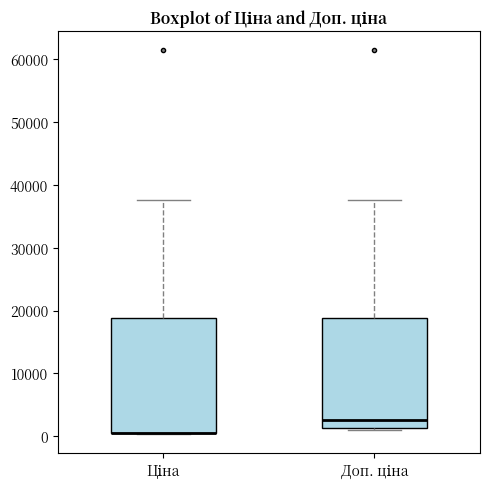

Where is the lower edge of the box for Доп. ціна on the y-axis? The values are not printed on the chart, so give them approximately, as read against the axis.

1000